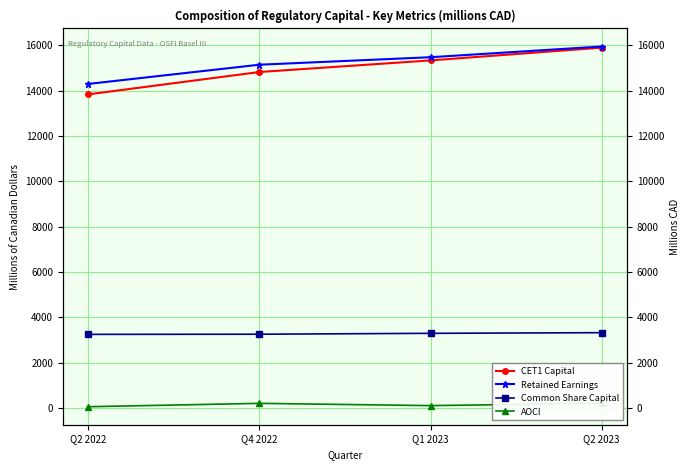

Reading left to right, transcribe all the data shown in this chart.

CET1 Capital: 13833	14818	15330	15892
Retained Earnings: 14293	15140	15470	15943
Common Share Capital: 3245	3252	3291	3320
AOCI: 54	202	102	207